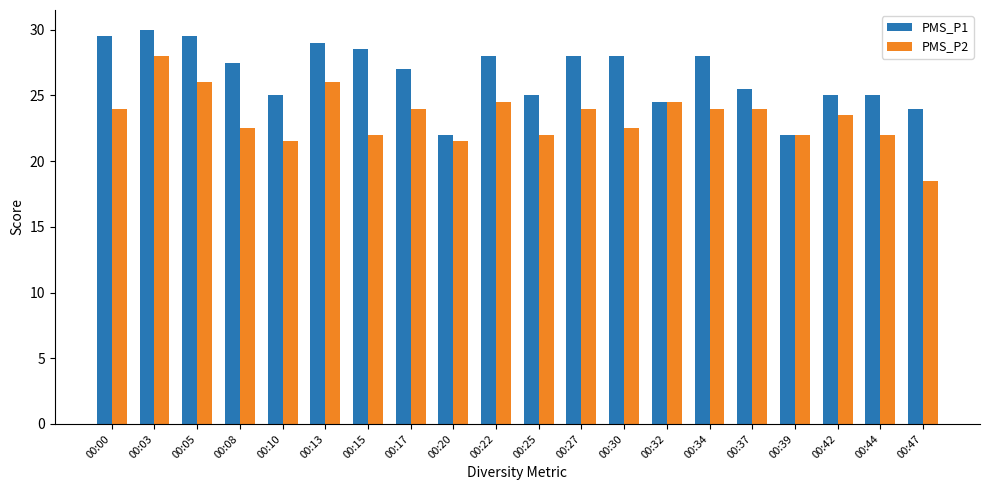

Reading left to right, transcribe all the data shown in this chart.

PMS_P1: 29.5	30.0	29.5	27.5	25.0	29.0	28.5	27.0	22.0	28.0	25.0	28.0	28.0	24.5	28.0	25.5	22.0	25.0	25.0	24.0
PMS_P2: 24.0	28.0	26.0	22.5	21.5	26.0	22.0	24.0	21.5	24.5	22.0	24.0	22.5	24.5	24.0	24.0	22.0	23.5	22.0	18.5